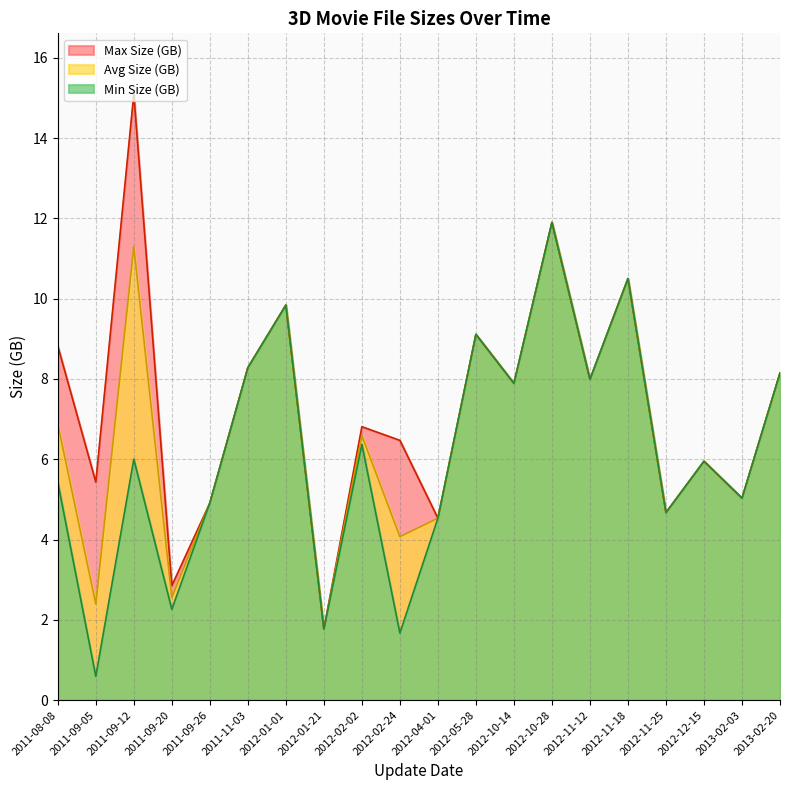

What value does the Min Size (GB) series have at 2012-10-14?

7.9